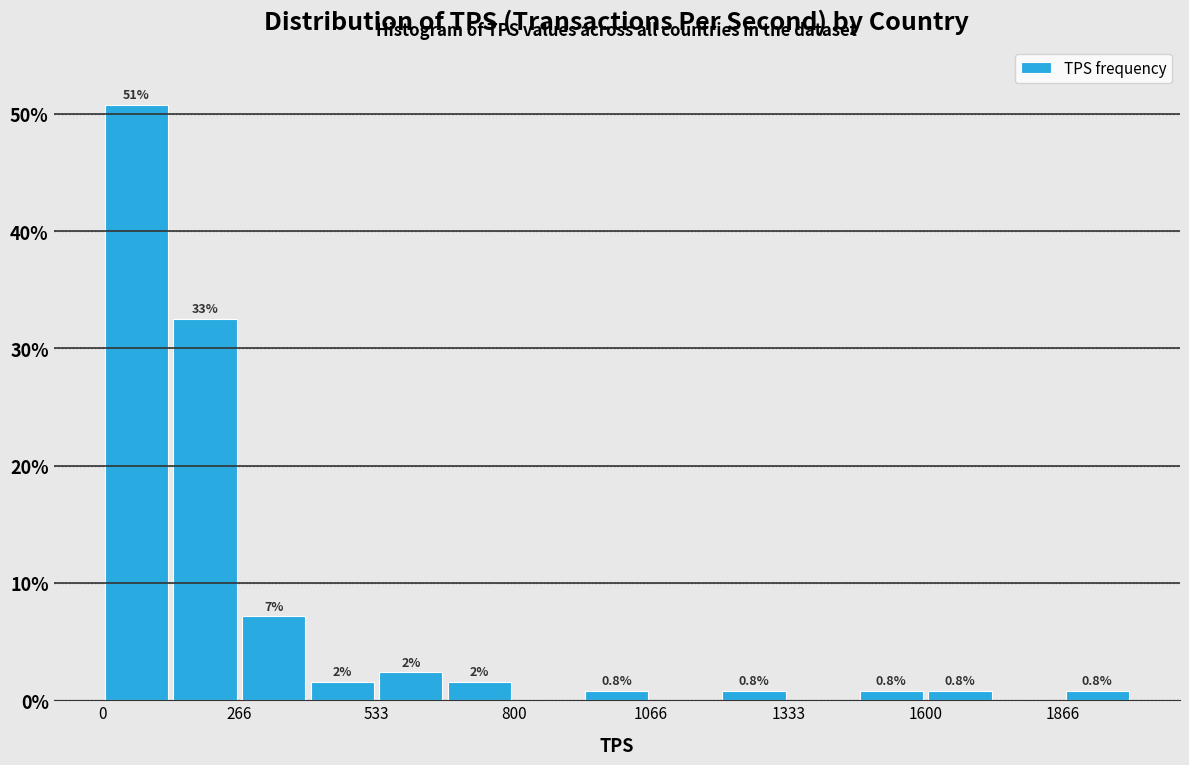

Read against the x-axis, roughly where is the centre of the tallest bar?

50